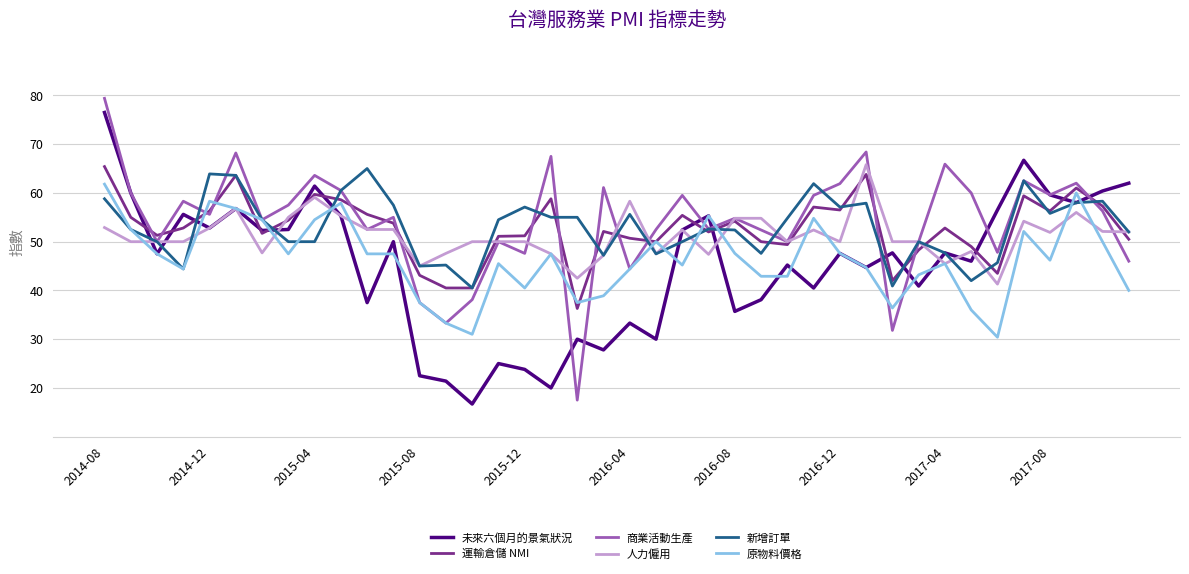

What is the greatest value displayed?

79.4